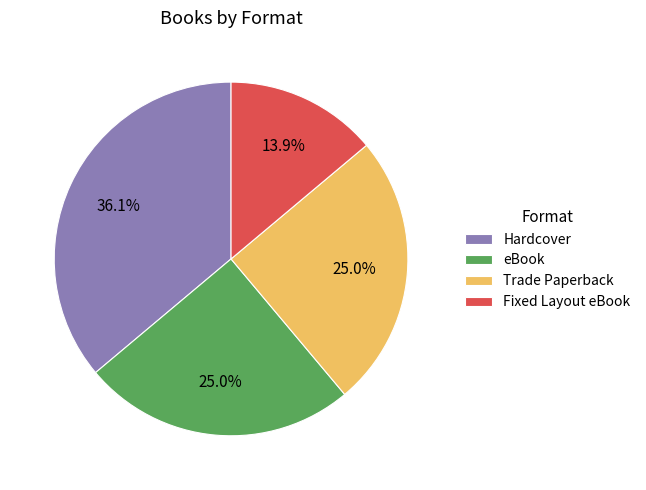

To the nearest percent, what is the average slice percentage?

25%